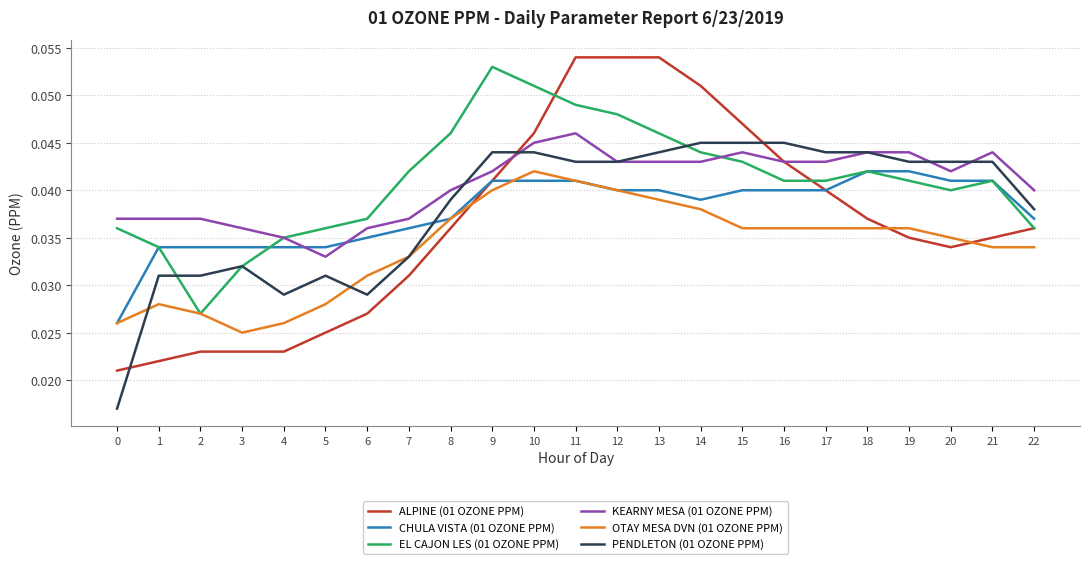

Does the chart have visible grid lines?

Yes